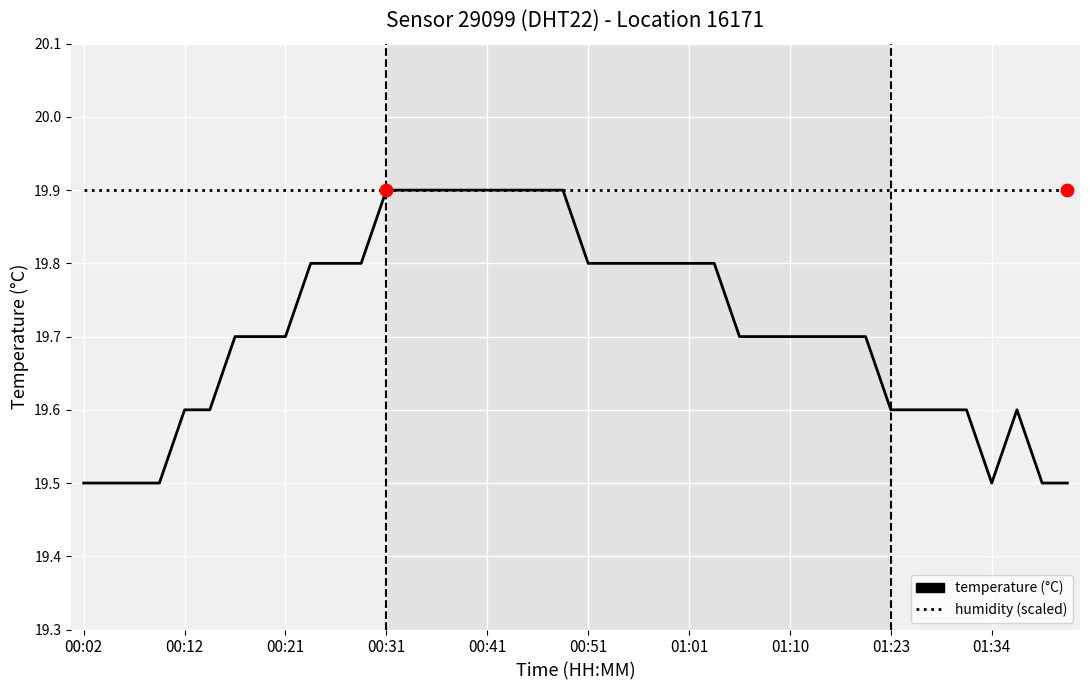

What is the smallest value displayed?

19.5